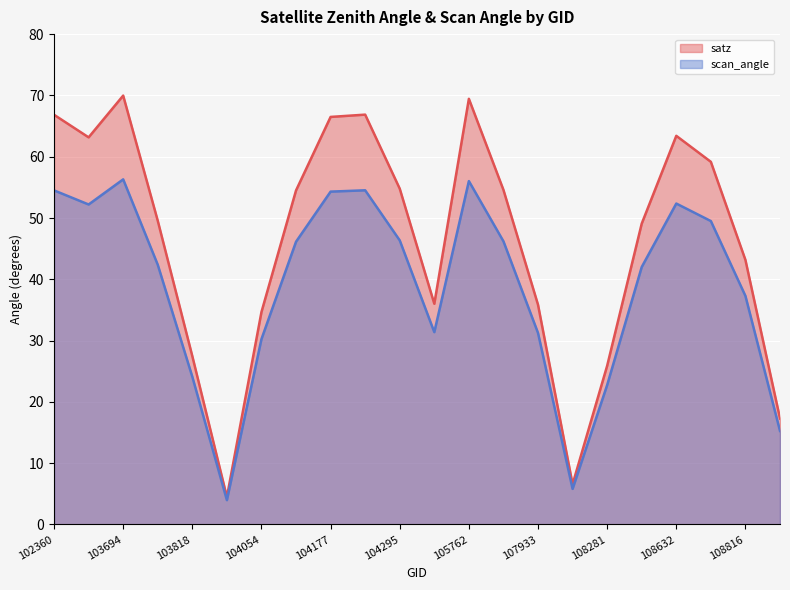

True or false: satz and scan_angle intersect in this chart.

False